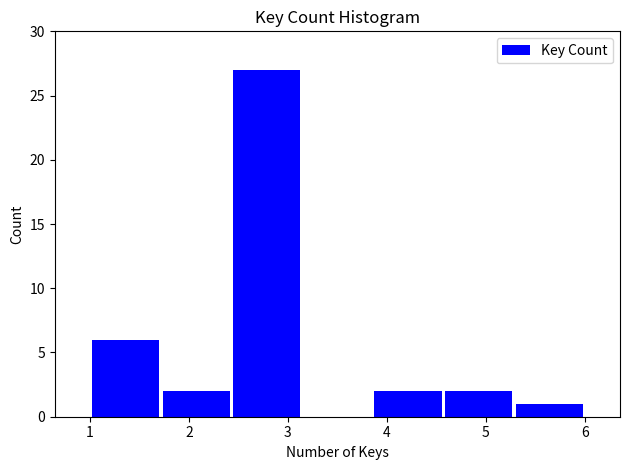

Reading left to right, list every bar in this chart as the range it spans on the x-axis followed by its height. Neither the bar edges nor the heights are printed on the chart, so give them approximately, as read against the axes.

1.0 to 1.7: 6
1.7 to 2.4: 2
2.4 to 3.1: 27
3.1 to 3.9: 0
3.9 to 4.6: 2
4.6 to 5.3: 2
5.3 to 6.0: 1